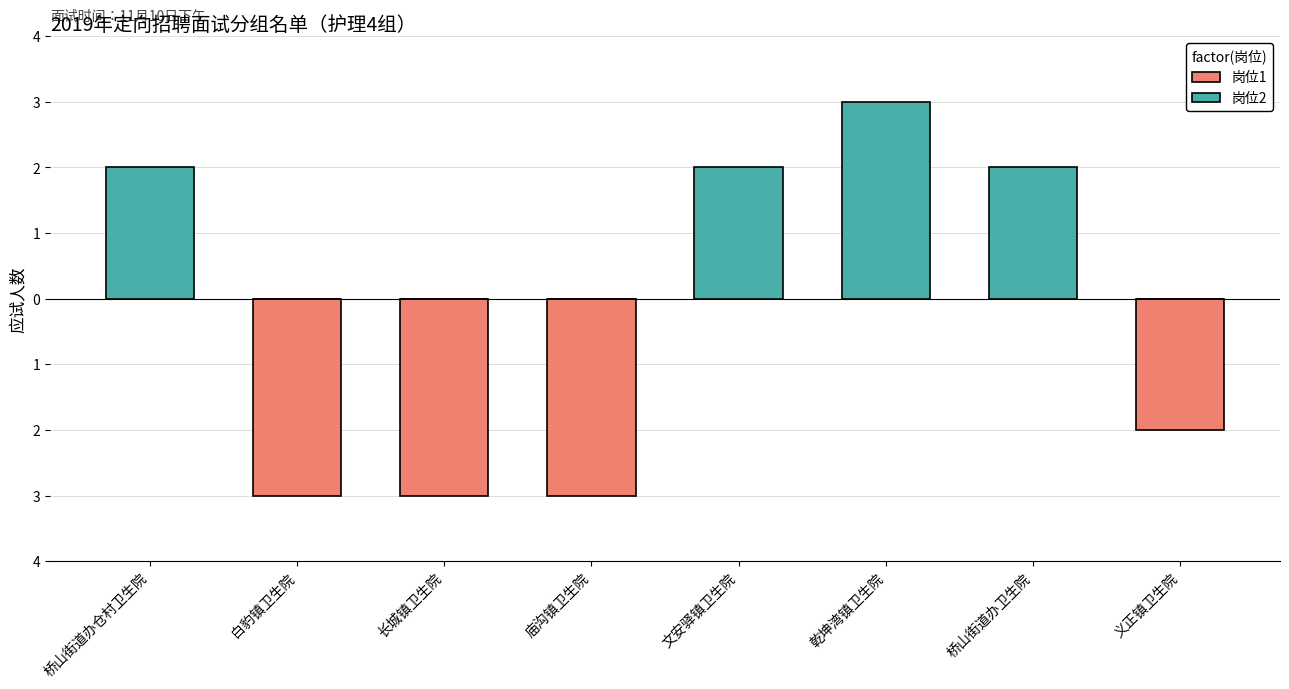

What is the sum of the 岗位2 values at 文安驿镇卫生院 and 庙沟镇卫生院?

2